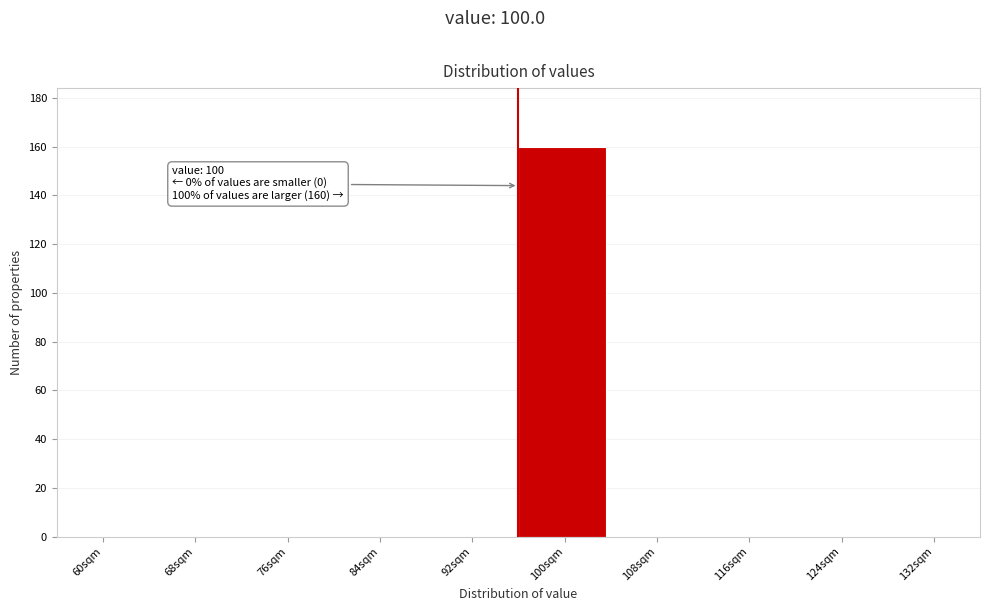

Reading left to right, what are all the values shown in this chart?

60sqm=0	68sqm=0	76sqm=0	84sqm=0	92sqm=0	100sqm=160	108sqm=0	116sqm=0	124sqm=0	132sqm=0